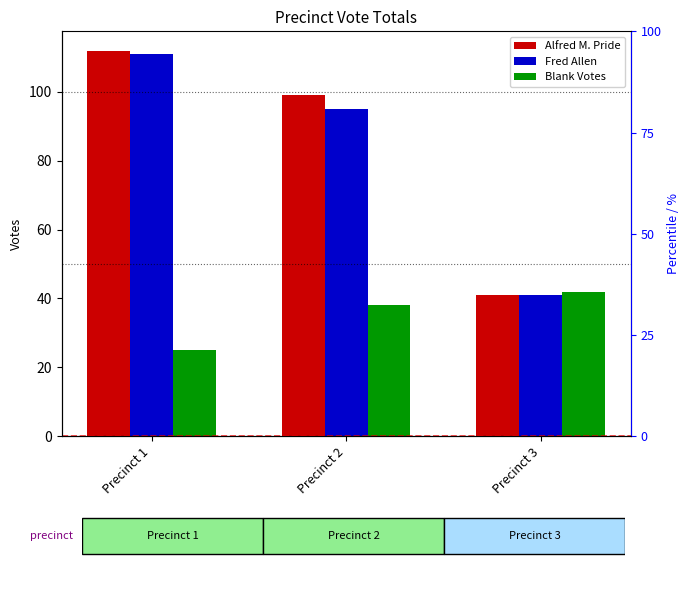

At which label does Fred Allen first exceed 95?

Precinct 1